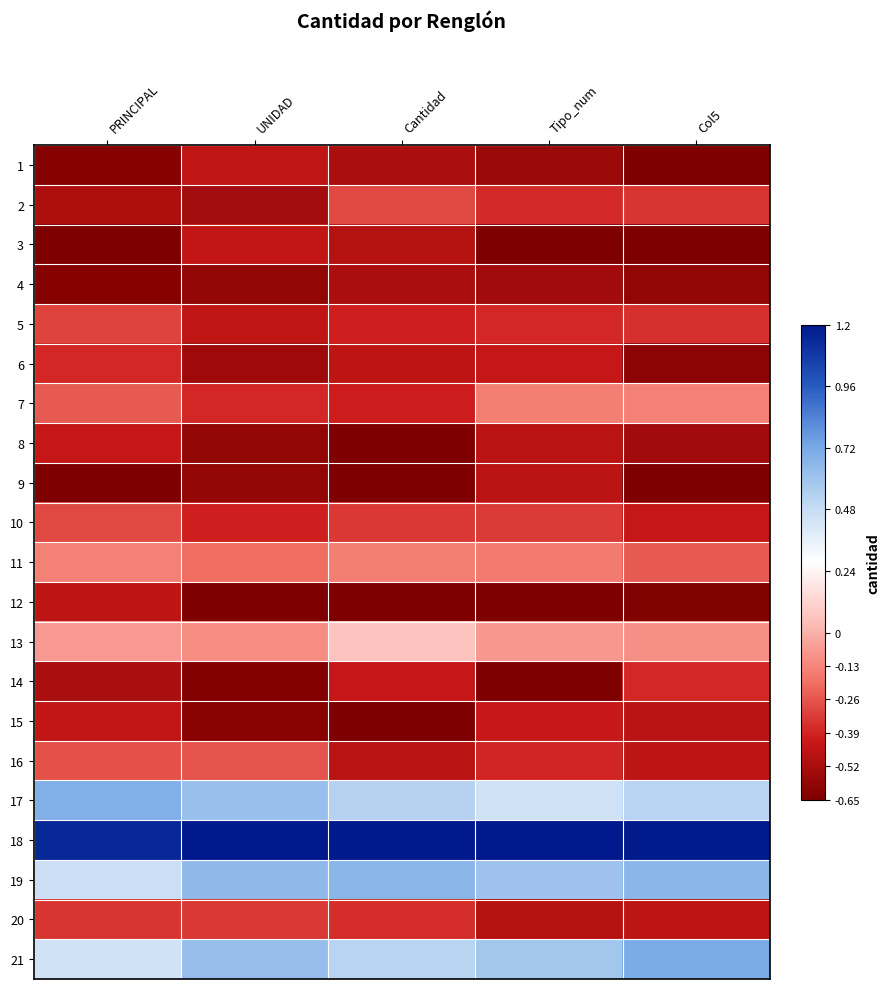

What is the total value across all series at PRINCIPAL?

-4.2